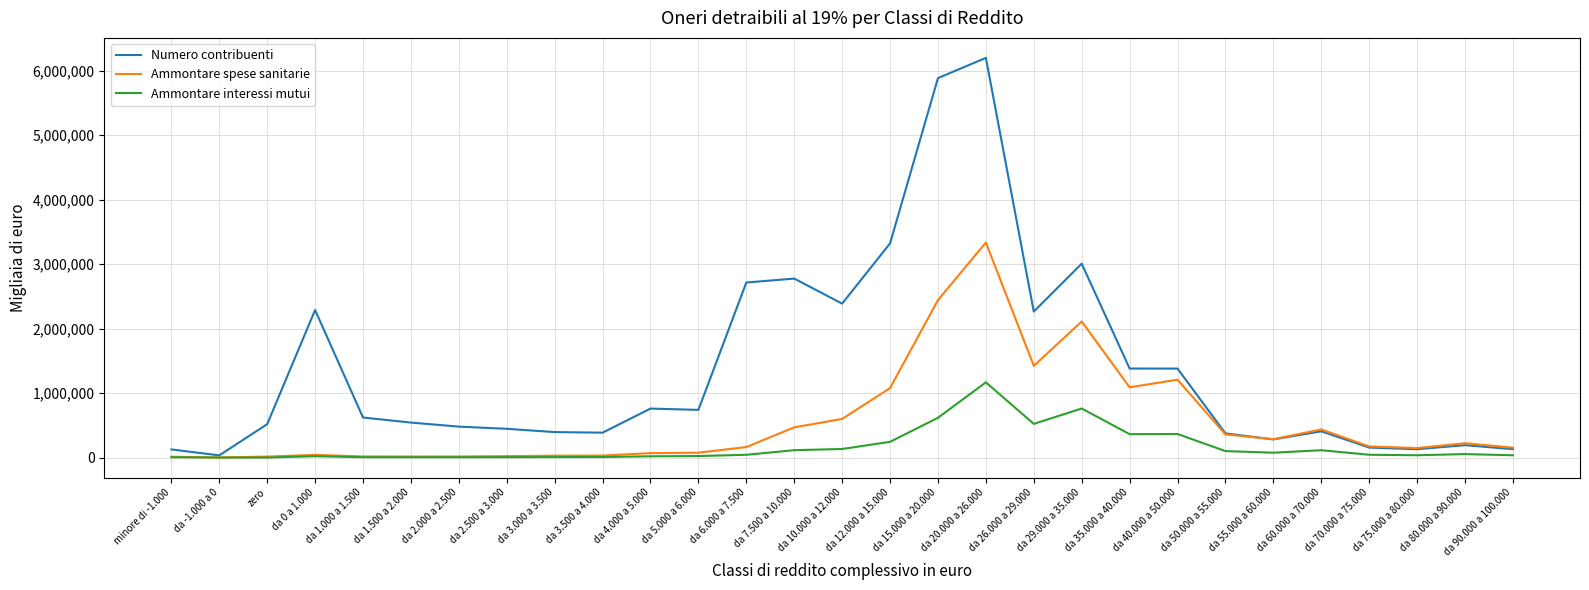

At which label does Numero contribuenti reach its minimum?

da -1.000 a 0